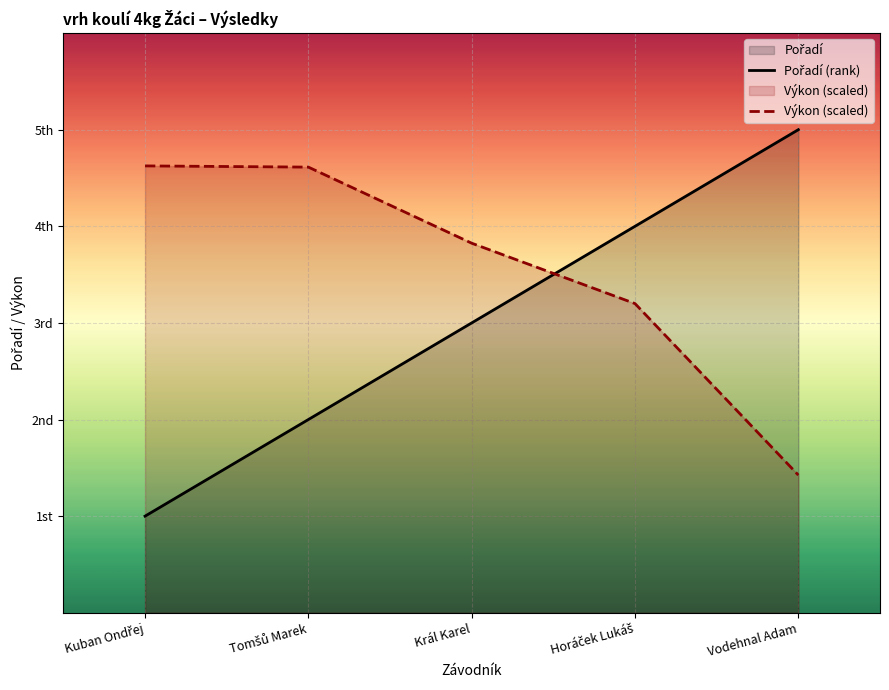

What are all the series names shown in the legend?

Pořadí (rank), Výkon (scaled)